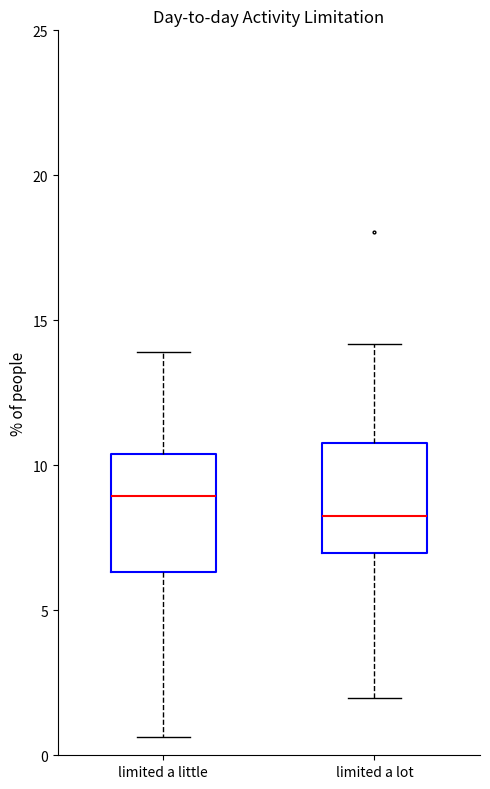

Reading left to right, transcribe this box plot: for each box, give where its median line is, the range the box spans, and where its two whiskers end, as read against the y-axis. The values are not printed on the chart, so give them approximately, as read against the axis.

limited a little: median 9.0, box 6.5 to 10.5, whiskers 0.5 to 14.0
limited a lot: median 8.5, box 7.0 to 11.0, whiskers 2.0 to 14.0